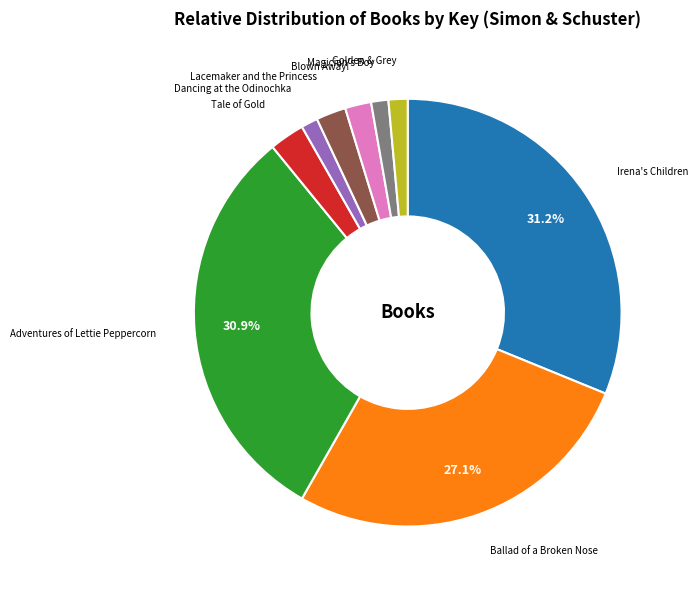

Which has a higher value, Blown Away! or Adventures of Lettie Peppercorn?

Adventures of Lettie Peppercorn